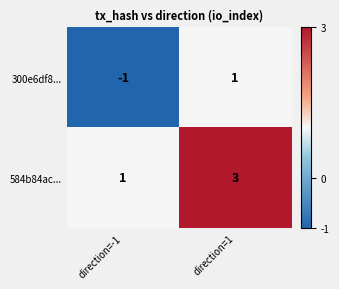

Rank the series at direction=-1 from lowest to highest value.

300e6df8..., 584b84ac...